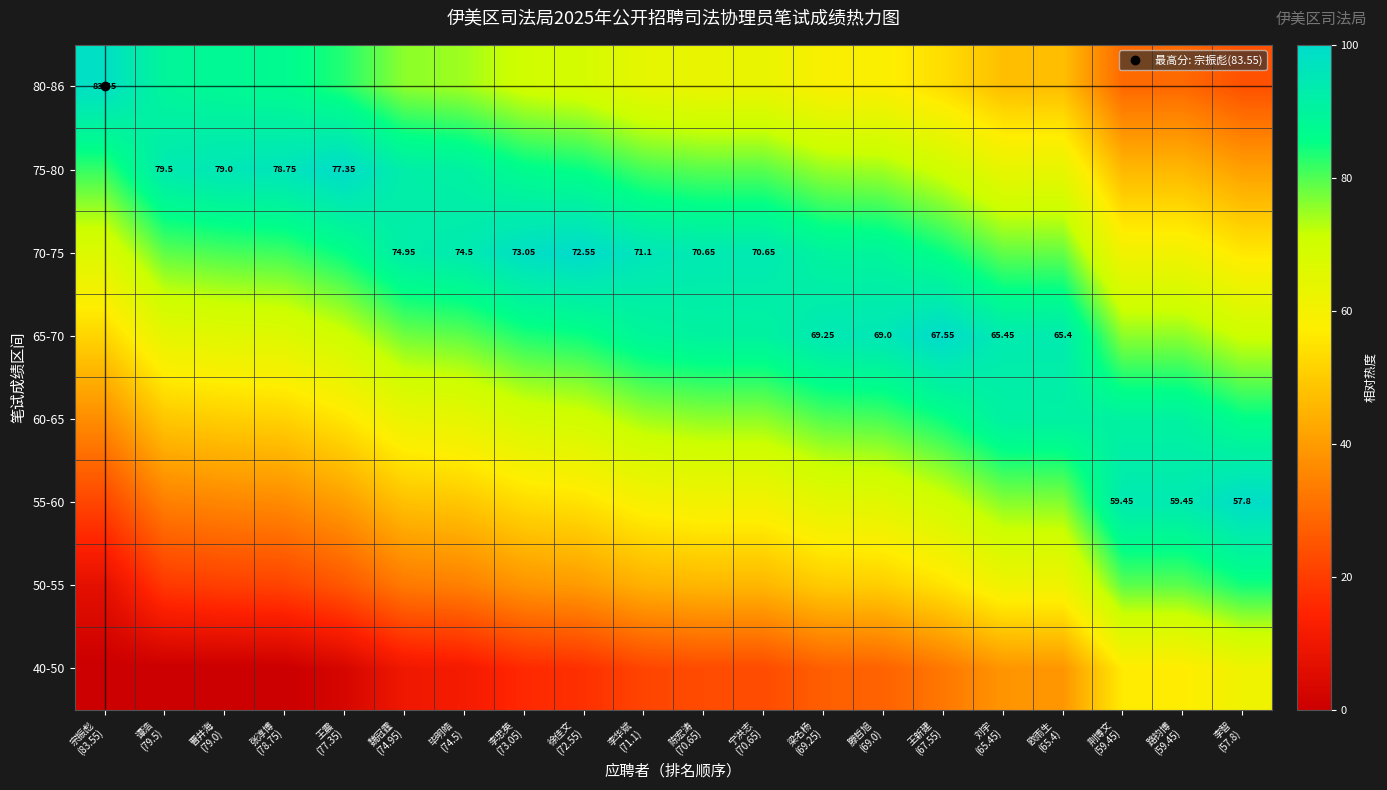

How many data points in 50-55 are above 45?

10